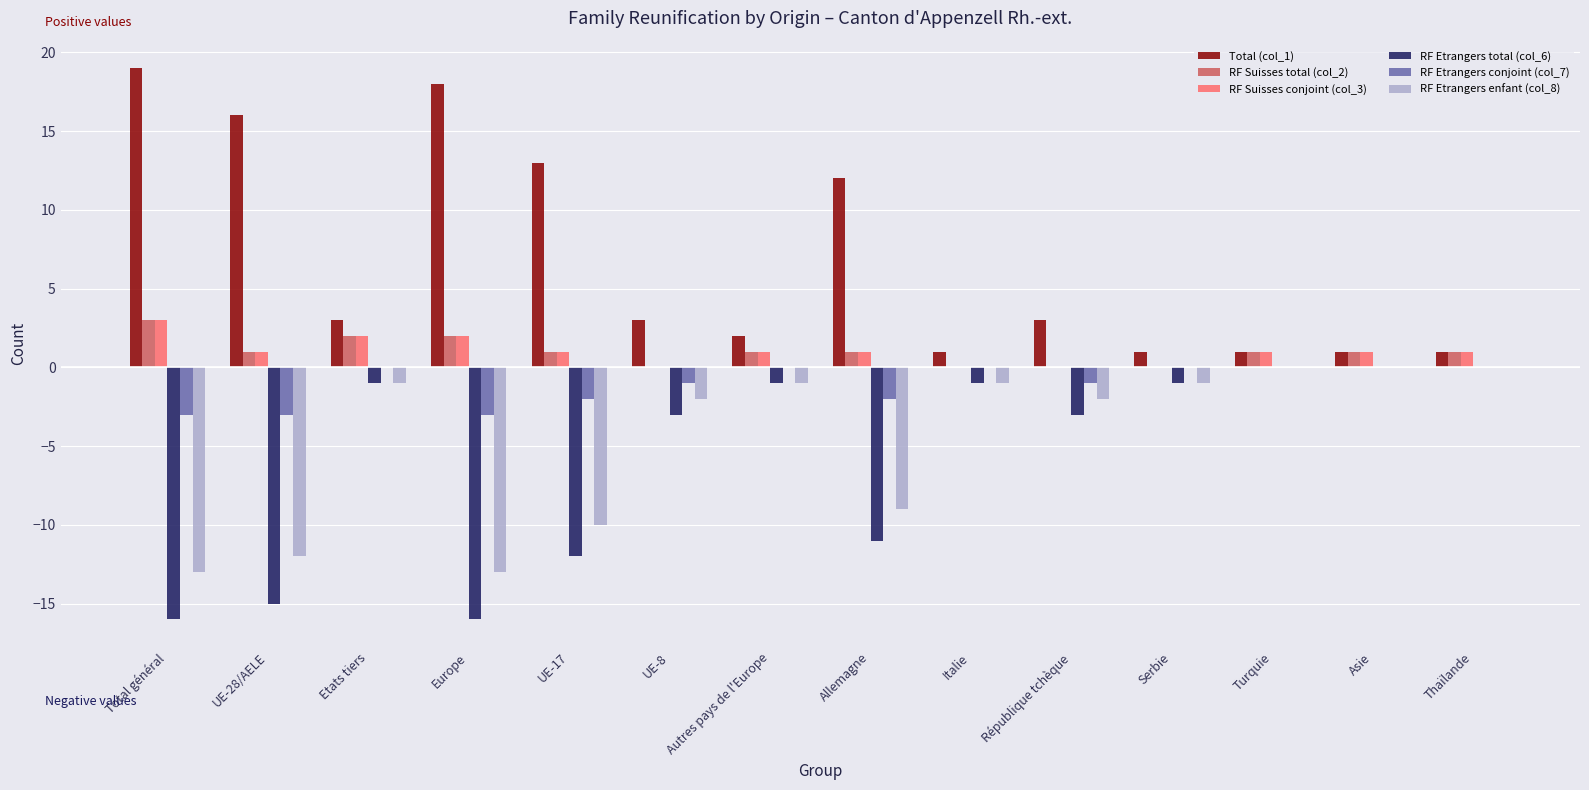

At which category is the sum across all series the highest?

Etats tiers